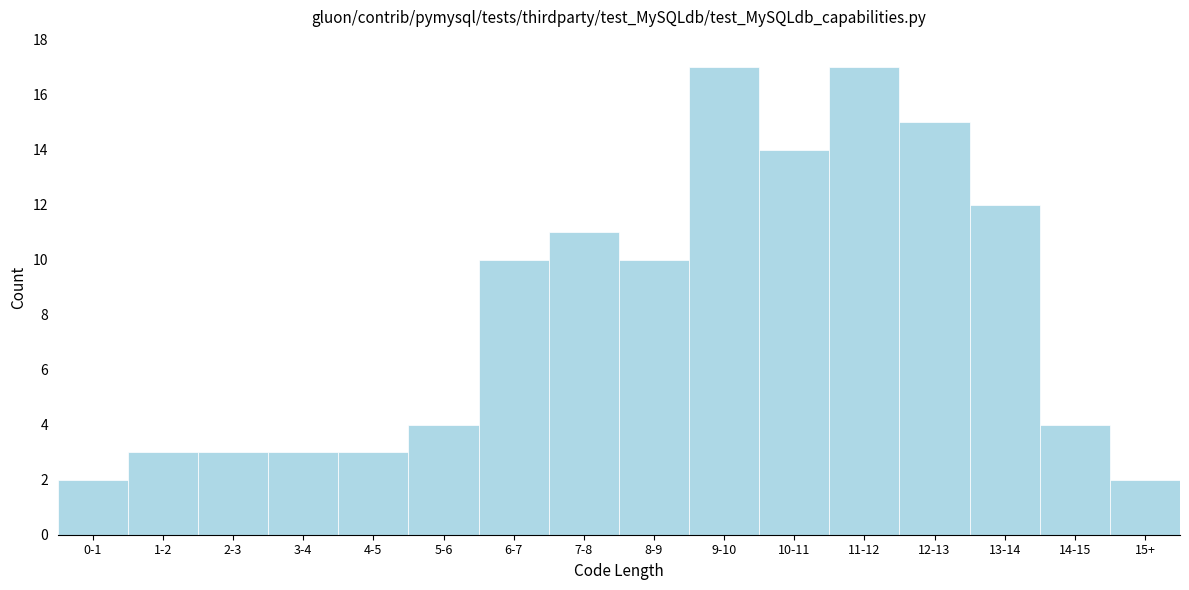

Reading left to right, extract all data points from this chart.

0-1=2	1-2=3	2-3=3	3-4=3	4-5=3	5-6=4	6-7=10	7-8=11	8-9=10	9-10=17	10-11=14	11-12=17	12-13=15	13-14=12	14-15=4	15+=2